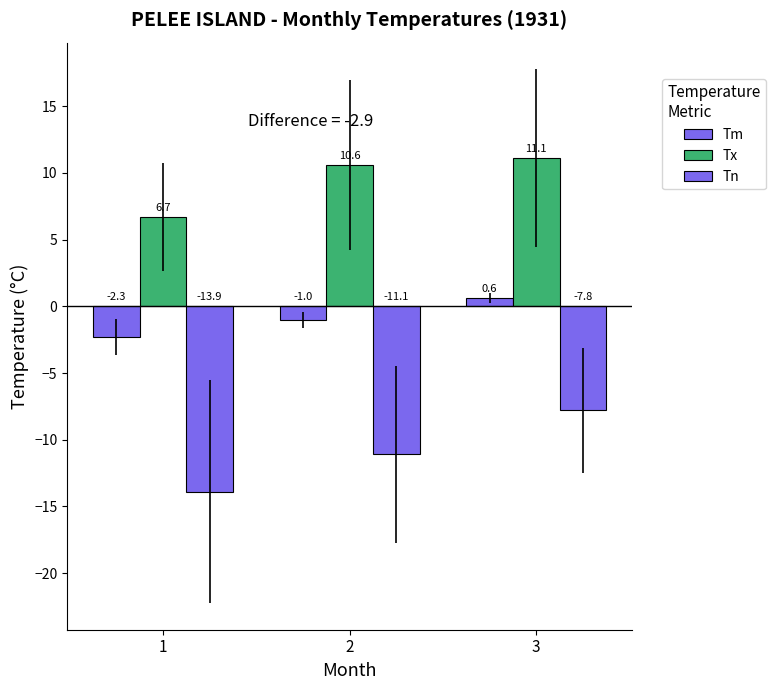

Reading right to left, transcribe all the data shown in this chart.

Tm: 0.6	-1.0	-2.3
Tx: 11.1	10.6	6.7
Tn: -7.8	-11.1	-13.9